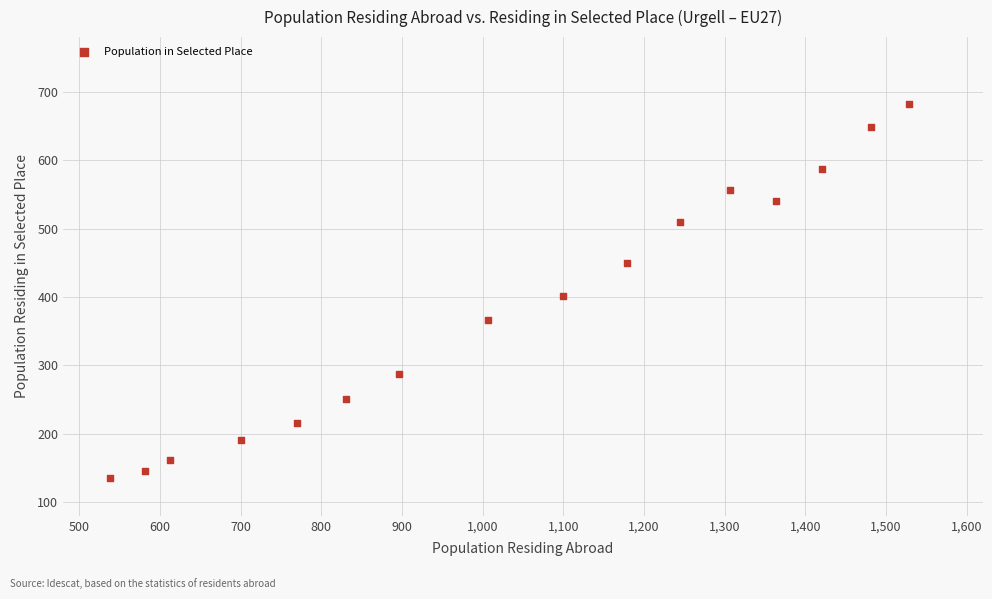

What is the range of X values (max minus min)?

990